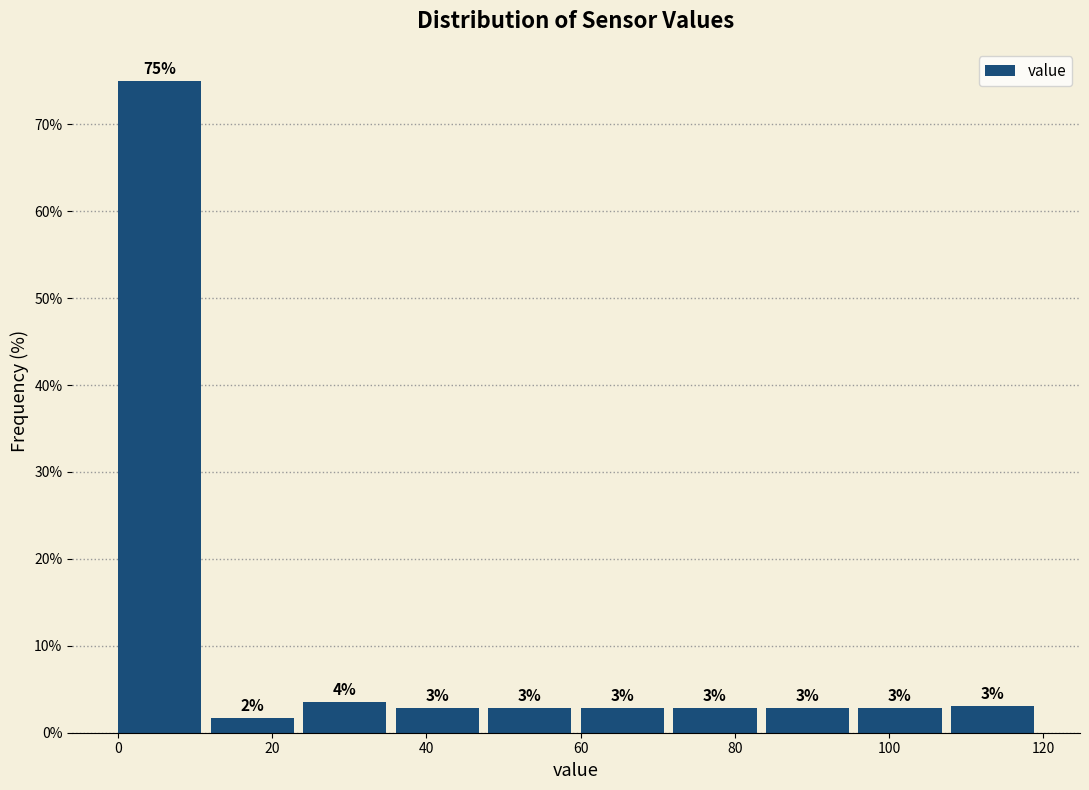

Over which range of the x-axis is the bar tallest?

0 to 12